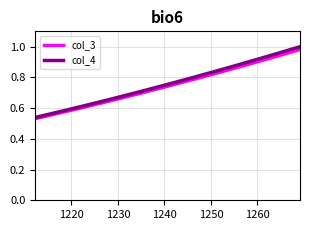

Which series has the largest total across all categories?

col_4